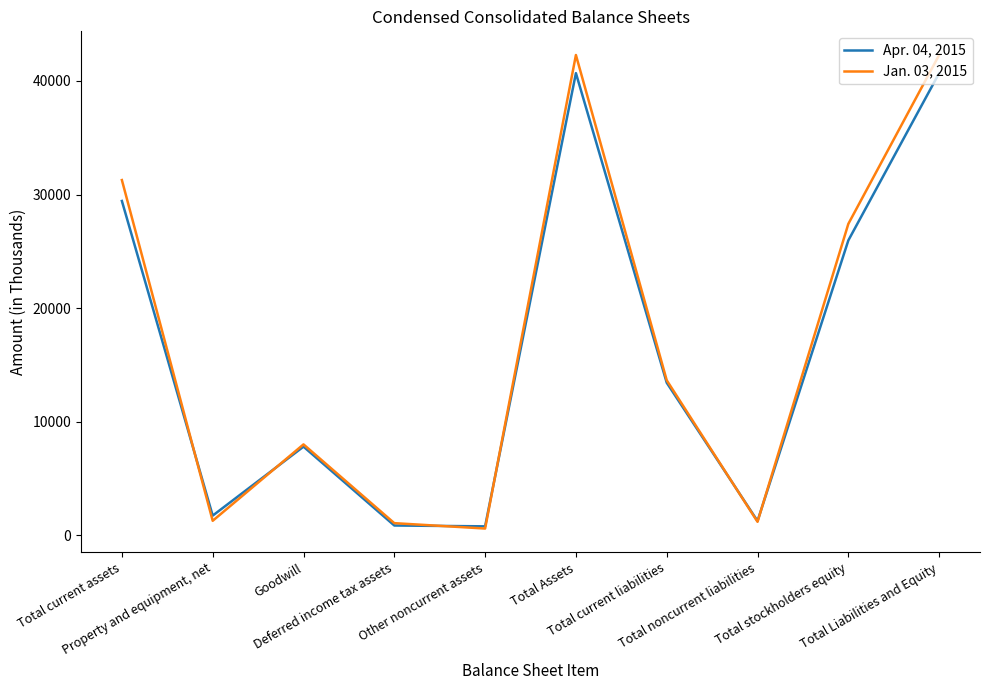

Does the chart display data point markers on the line(s)?

No